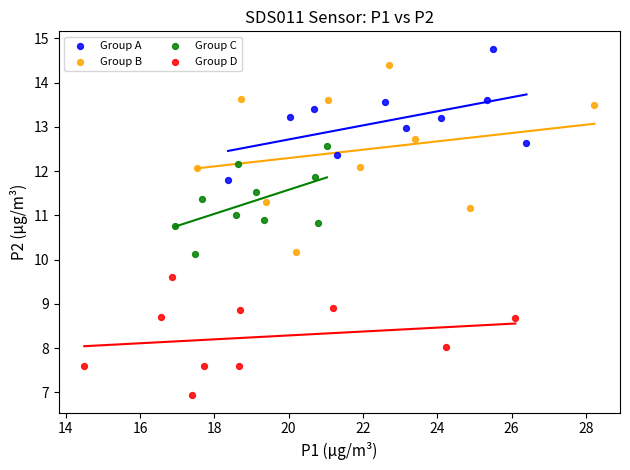

Which series has the widest spread of Y values?

Group B